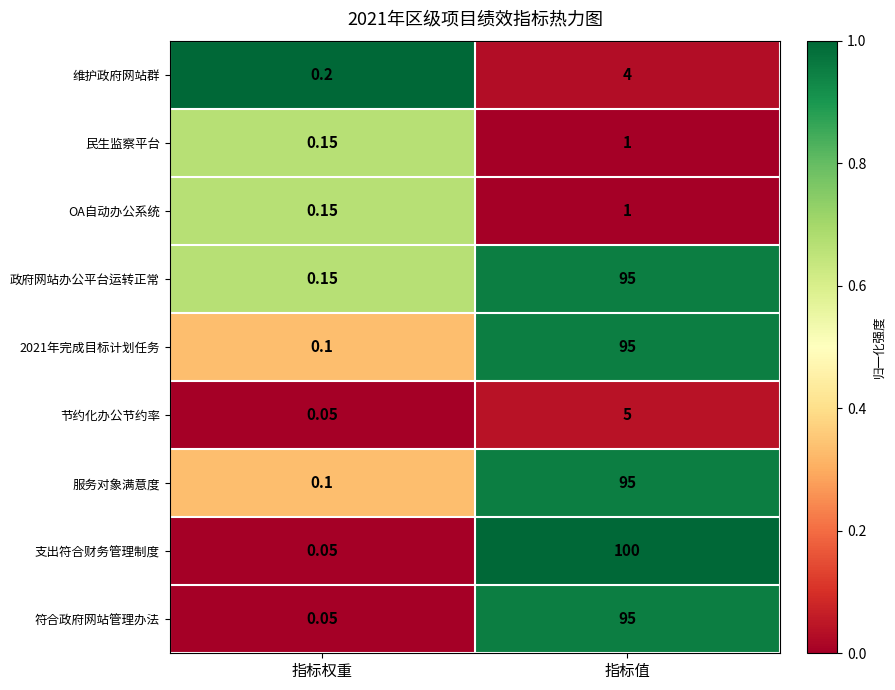

Between 指标权重 and 指标值, which series saw the biggest shift?

支出符合财务管理制度